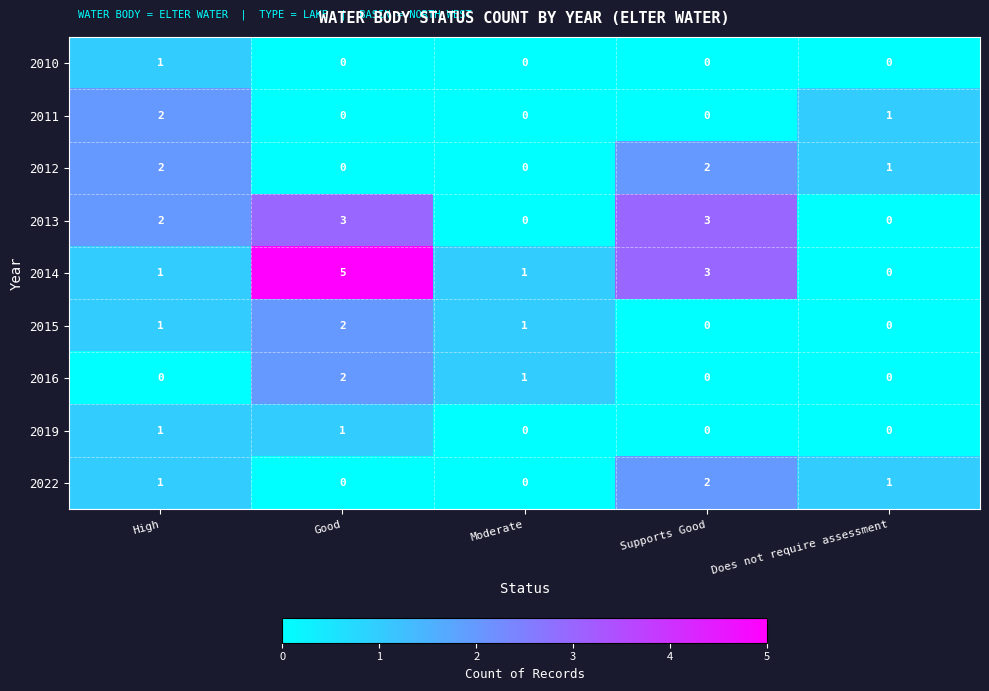

What is the sum of all 2011 values?

3